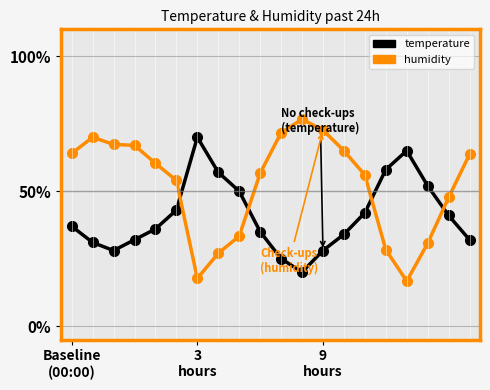

Which series has the widest spread of values?

humidity